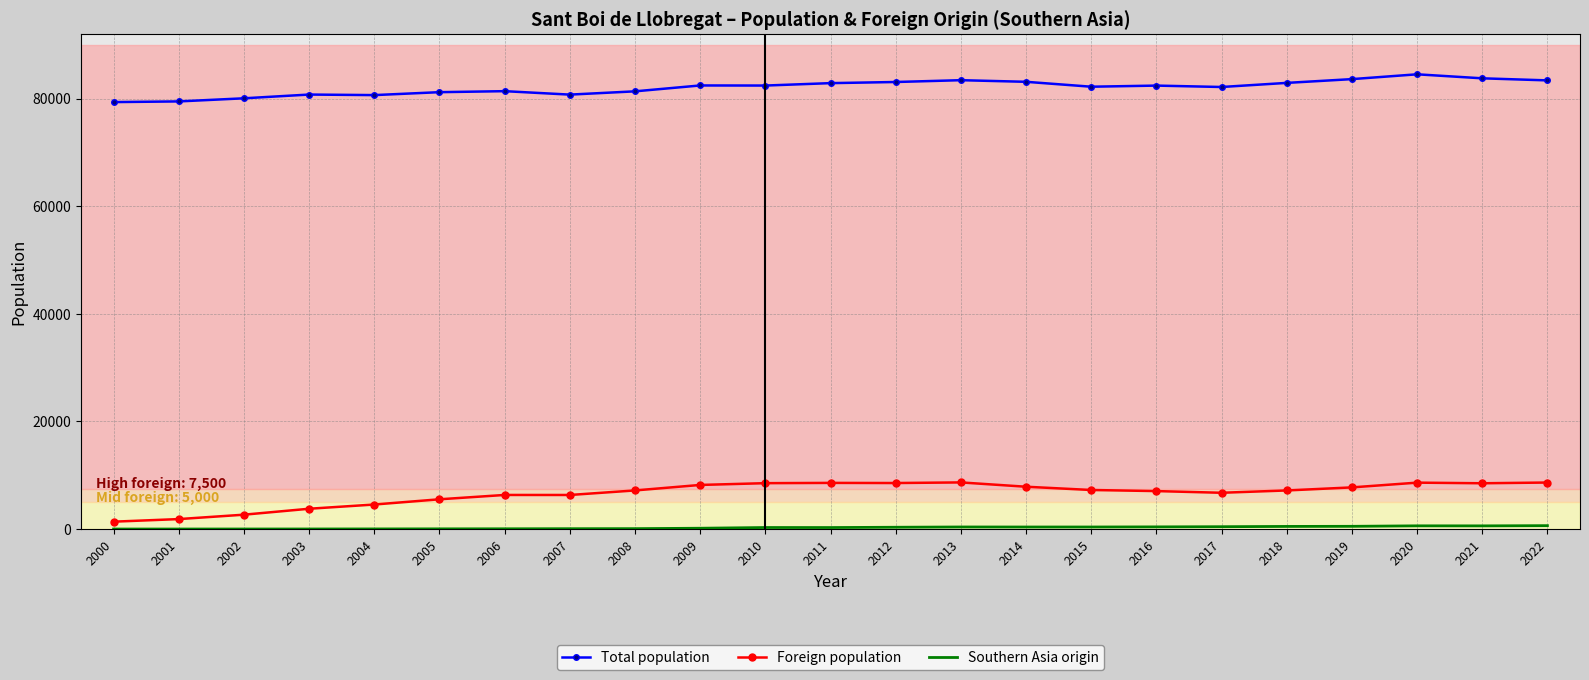

True or false: Total population and Foreign population intersect in this chart.

False